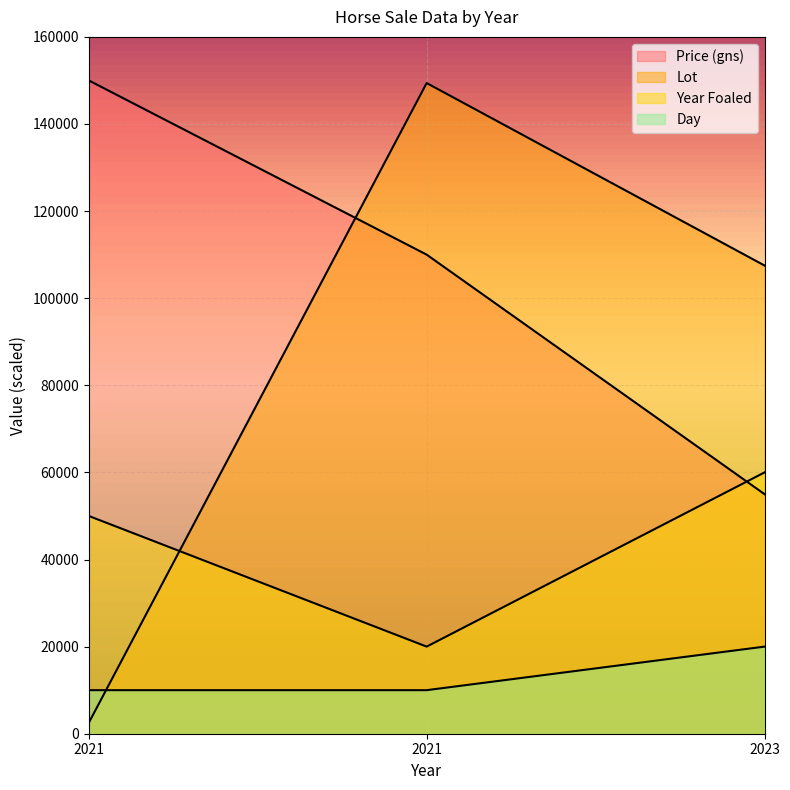

What value does the Day series have at 2021?

10000